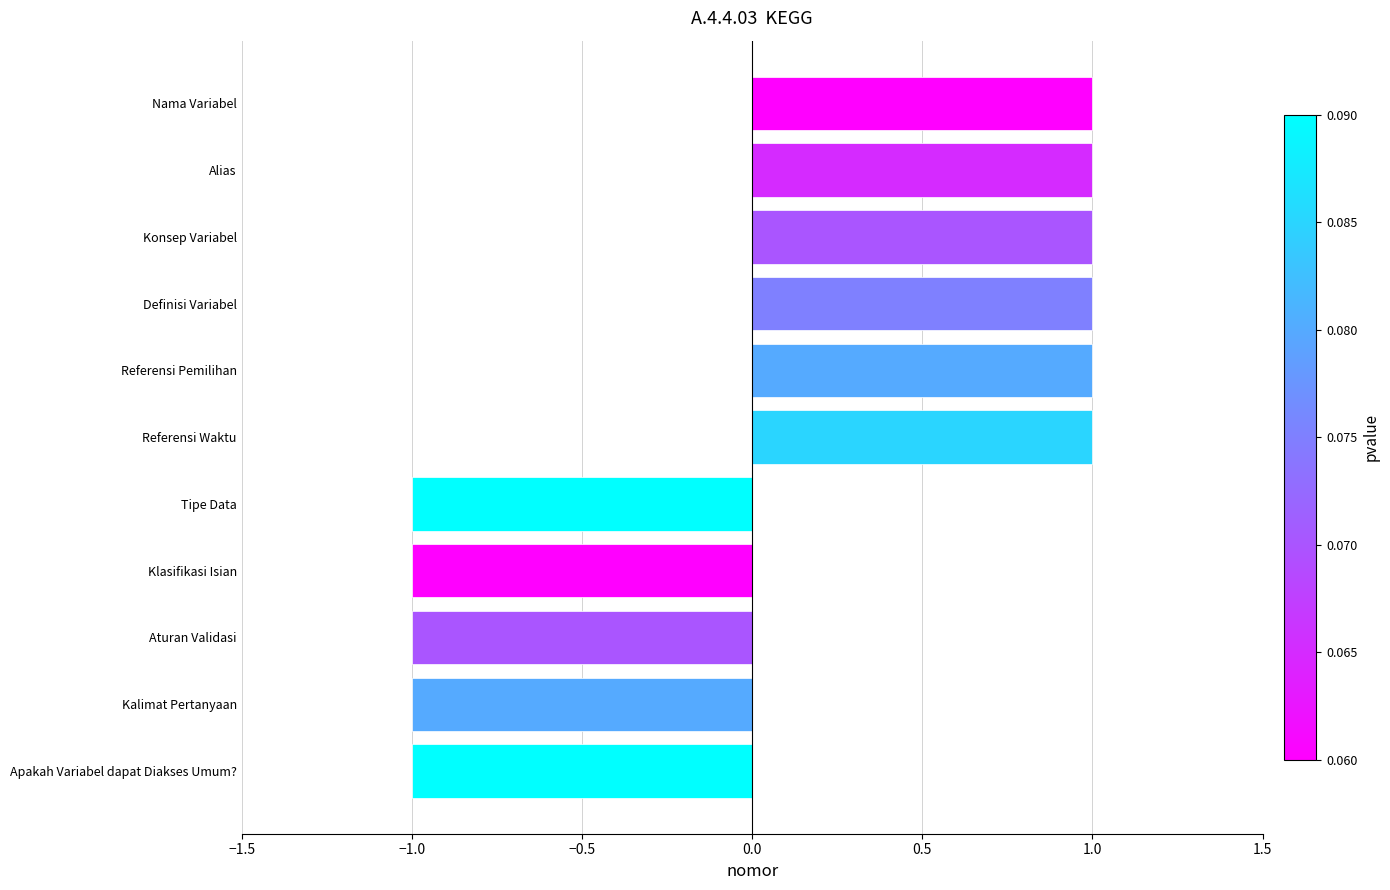

What is the label of the 8th bar from the bottom?

Definisi Variabel